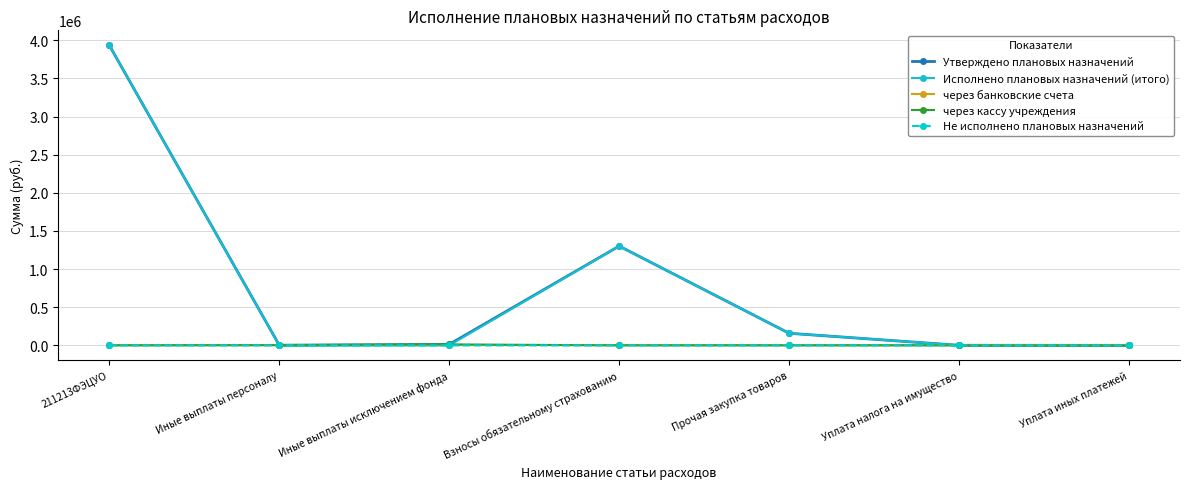

How many data points does each series have?

7